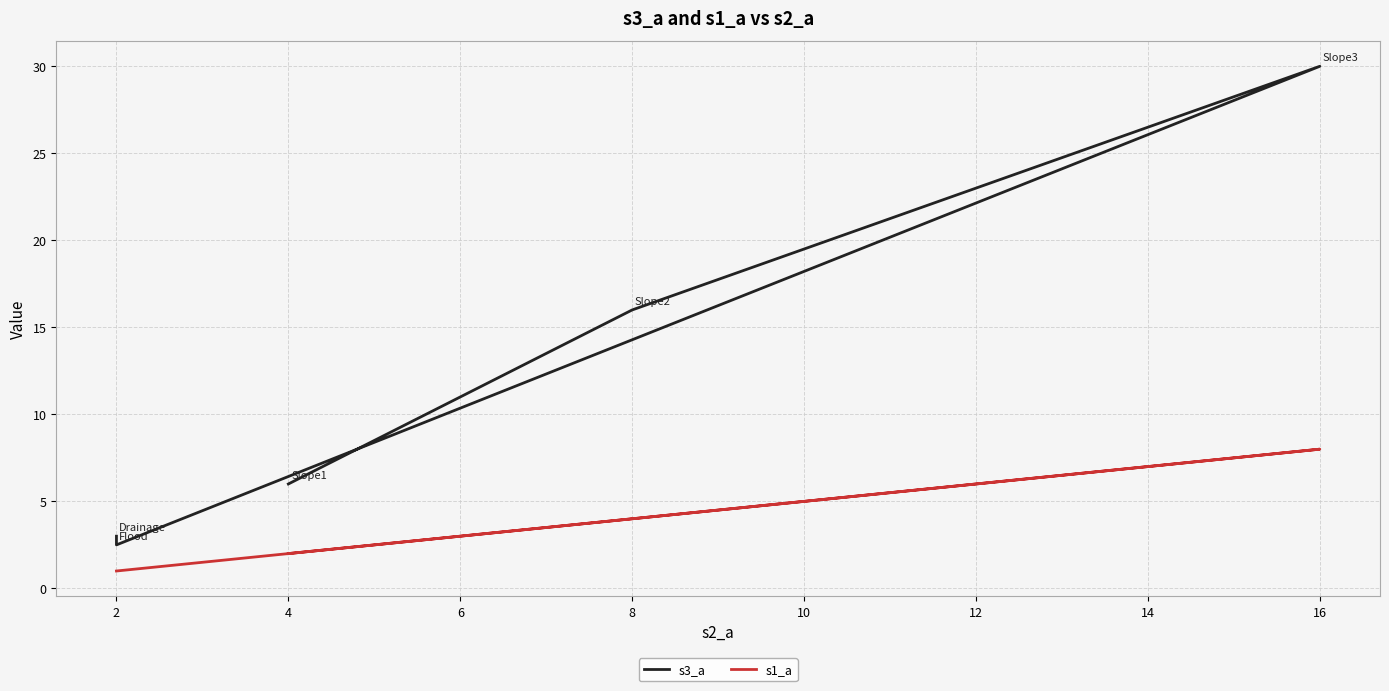

List the series in order of their overall mean, highest first.

s3_a, s1_a